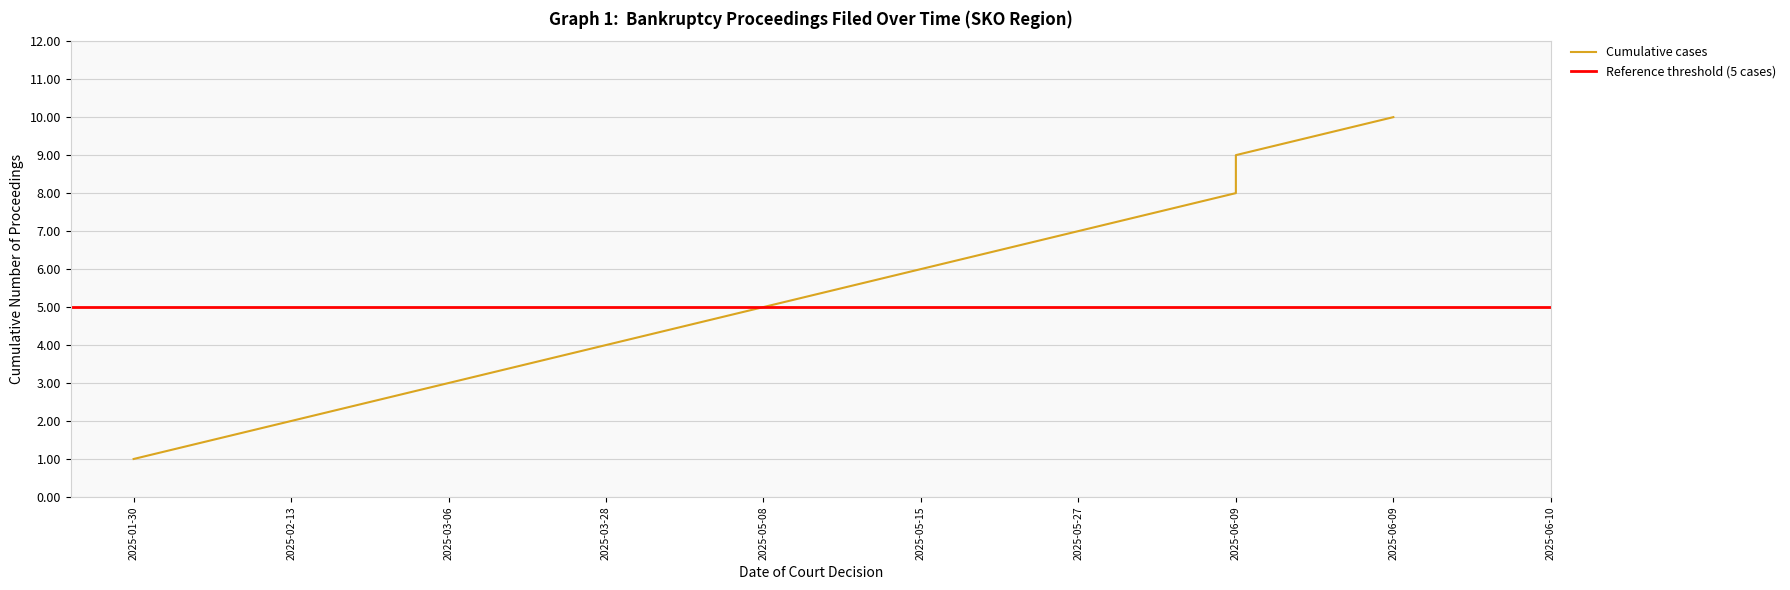

What is the difference between the values at 2025-06-09 and 2025-03-28?

5